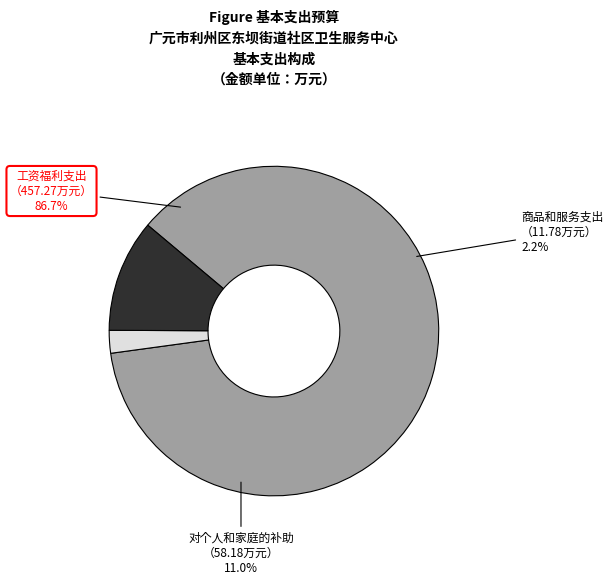

What percentage is the 商品和服务支出 slice, to the nearest percent?

2%